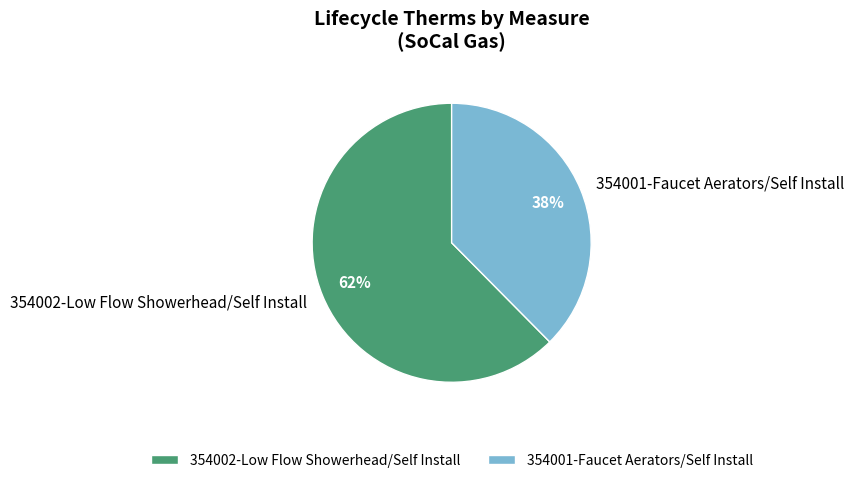

Approximately how many times larger is the value at 354001-Faucet Aerators/Self Install compared to 354002-Low Flow Showerhead/Self Install?

0.6